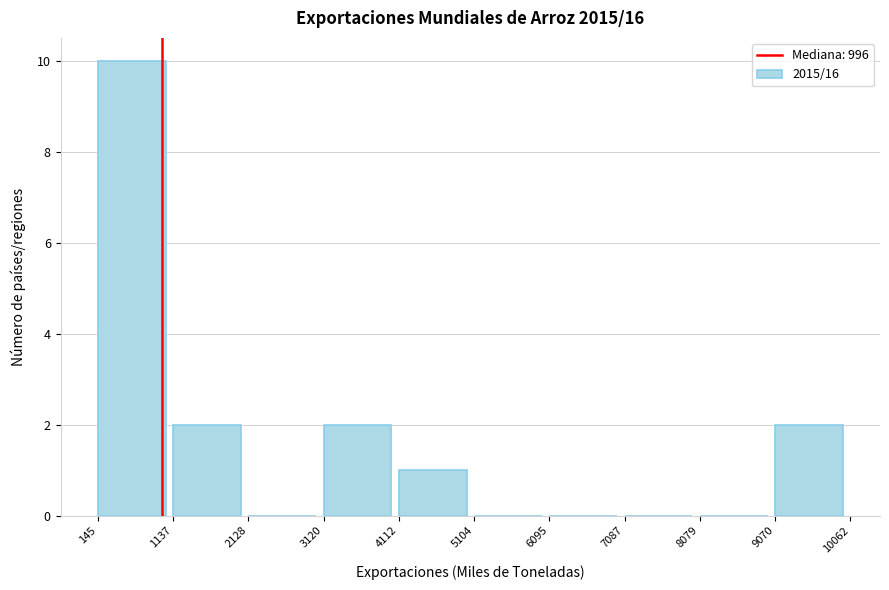

Reading left to right, transcribe this chart: for each bar, give the range it covers on the x-axis and its height. The values are not printed on the chart, so give them approximately, as read against the axis.

145 to 1137: 10
1137 to 2128: 2
2128 to 3120: 0
3120 to 4112: 2
4112 to 5104: 1
5104 to 6095: 0
6095 to 7087: 0
7087 to 8079: 0
8079 to 9070: 0
9070 to 10062: 2